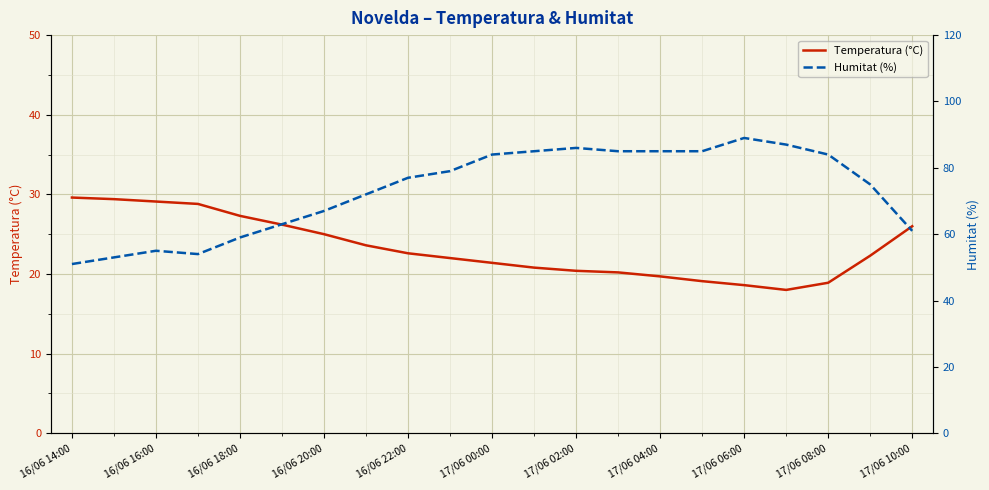

Is it true that Temperatura (°C) equals 37.1 at 16/06 18:00?

False